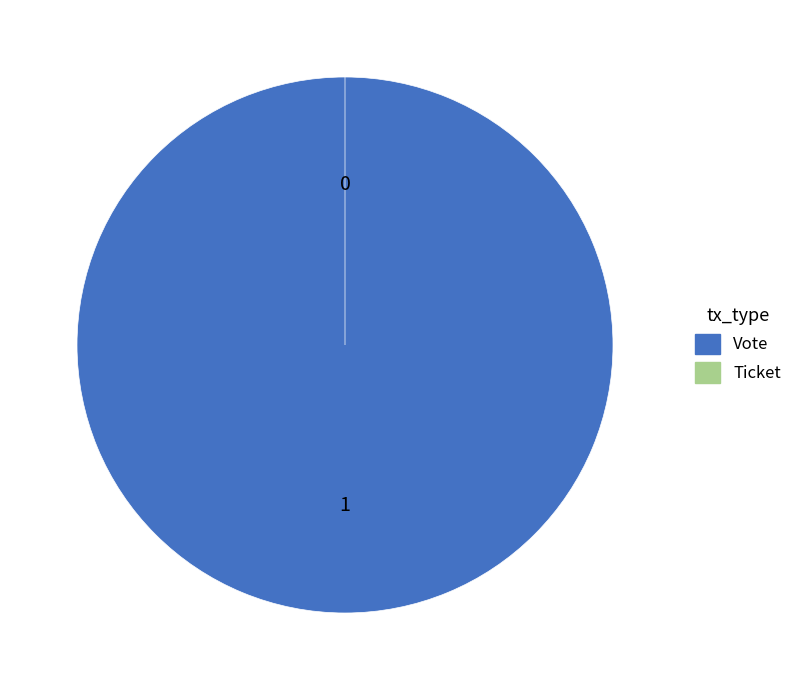

Which has a higher value, Vote or Ticket?

Vote